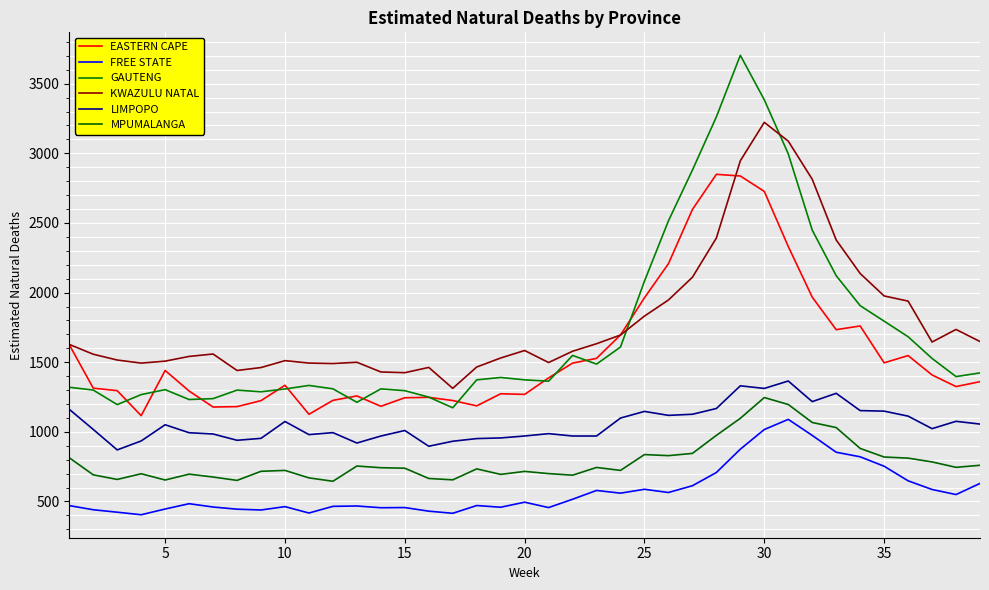

Does the chart have visible grid lines?

Yes